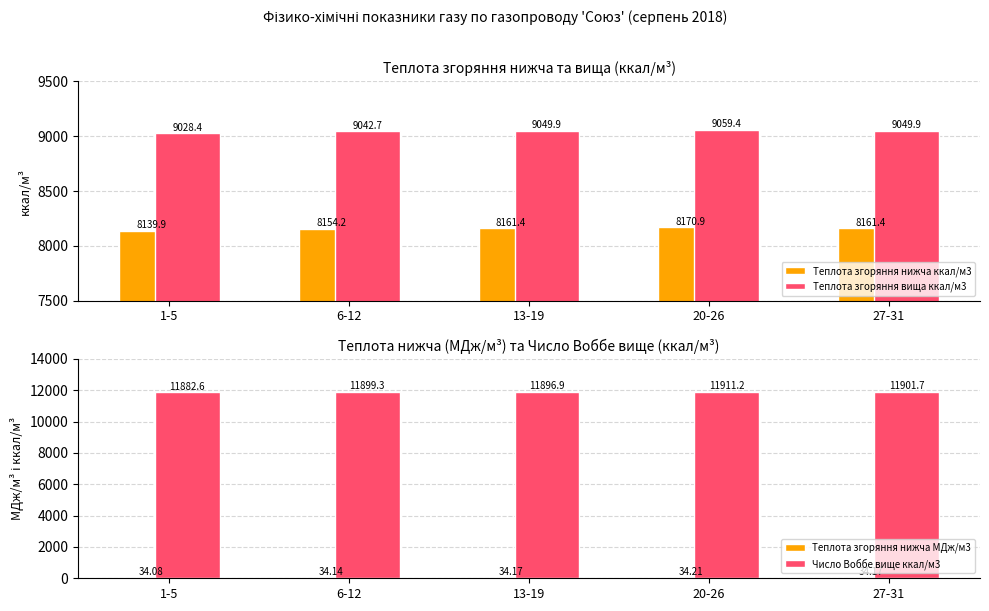

What is the label of the 2nd bar from the left?

6-12